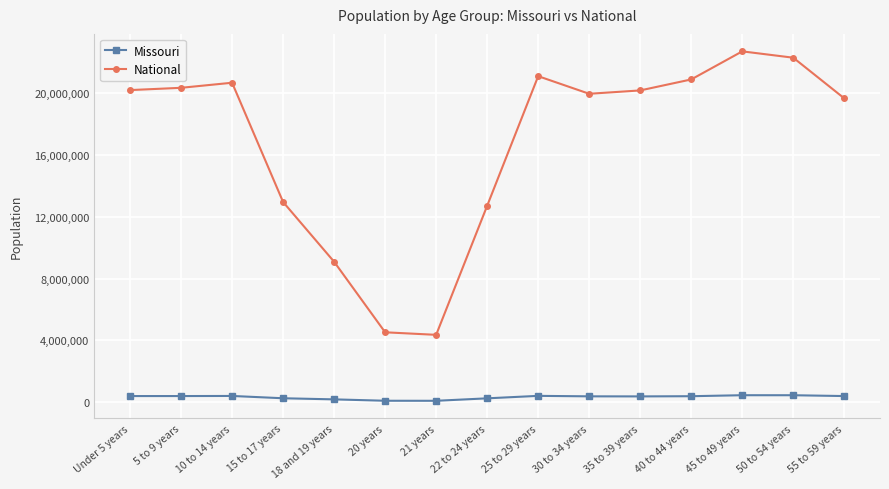

True or false: National has more than 1 interior local peaks.

True